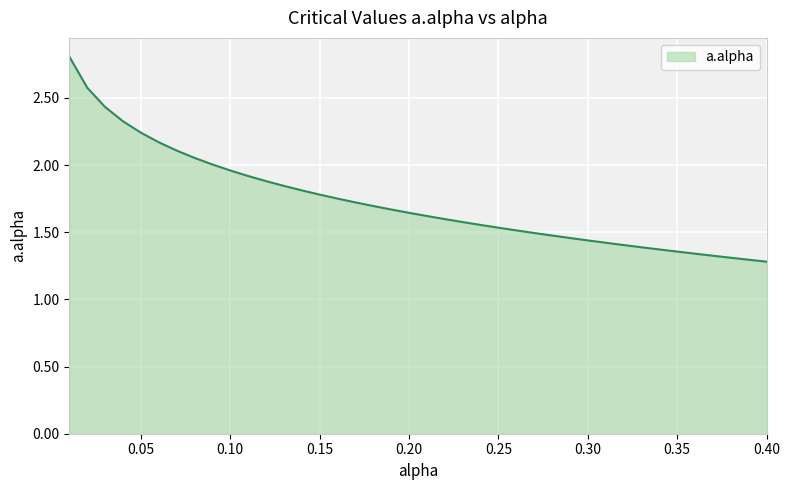

What is the maximum value shown in the chart?

2.8